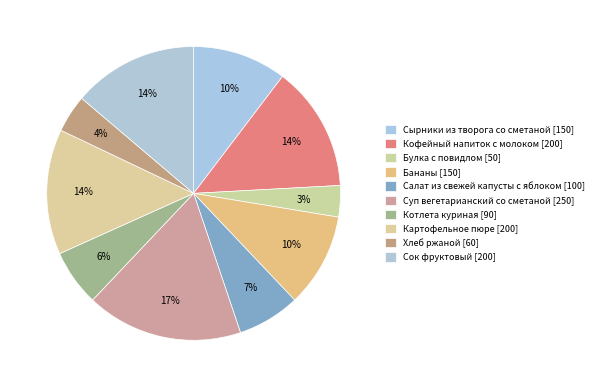

To the nearest percent, what portion does Котлета куриная represent?

6%